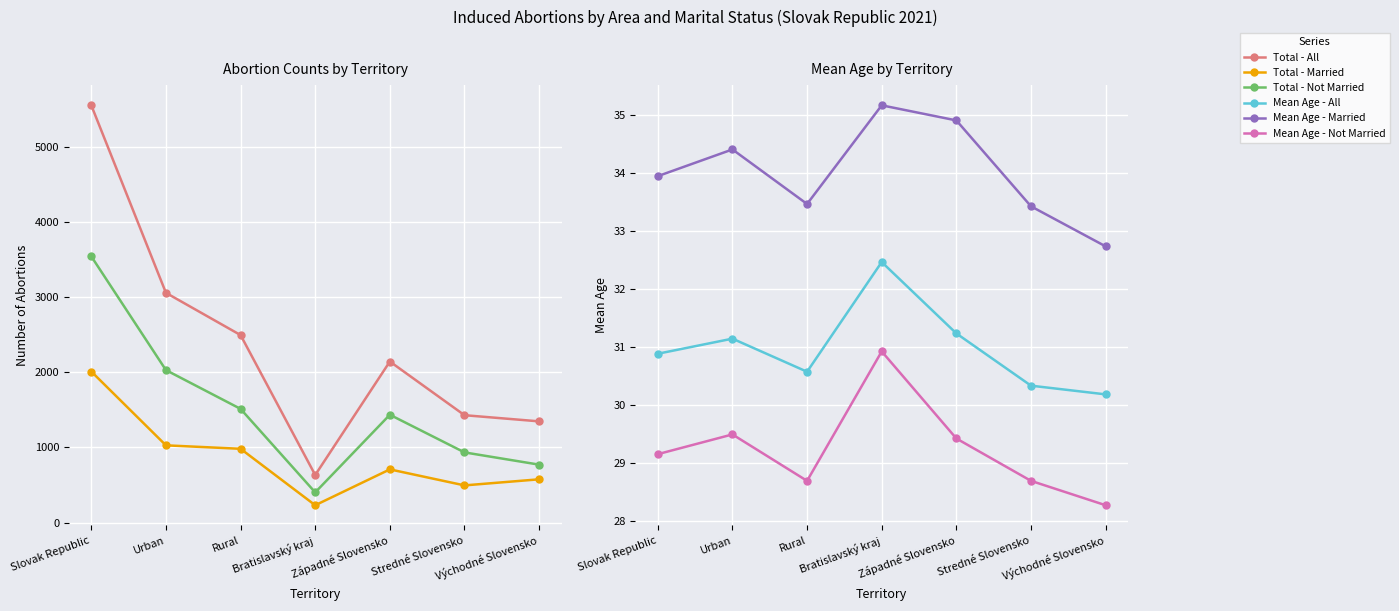

At which label is Total - Not Married closest to 1972?

Urban